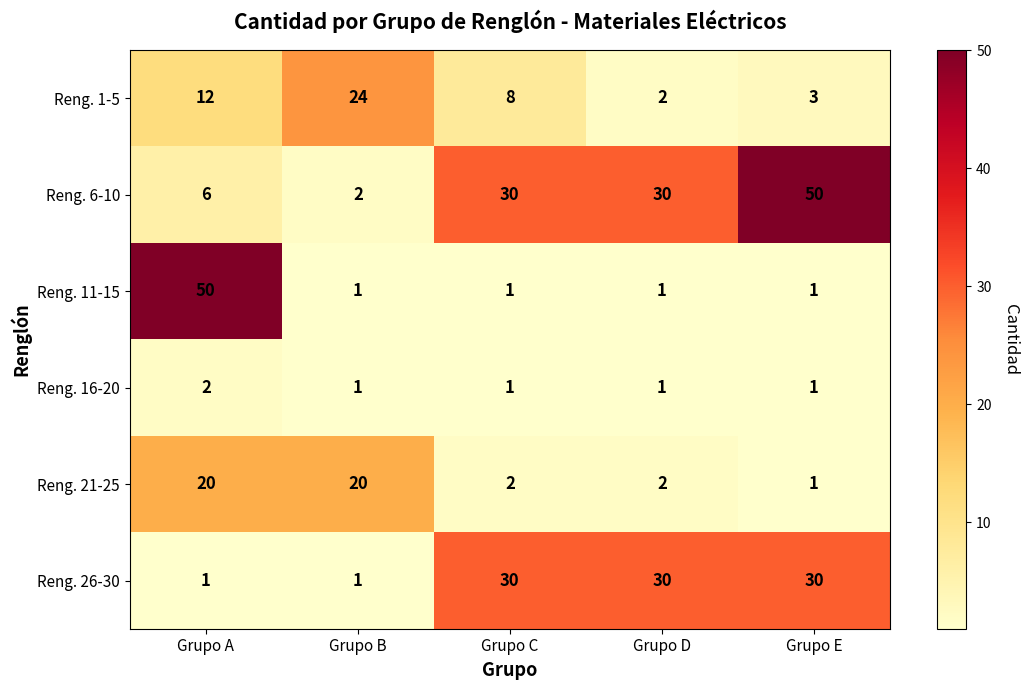

How many categories are shown in the chart?

5